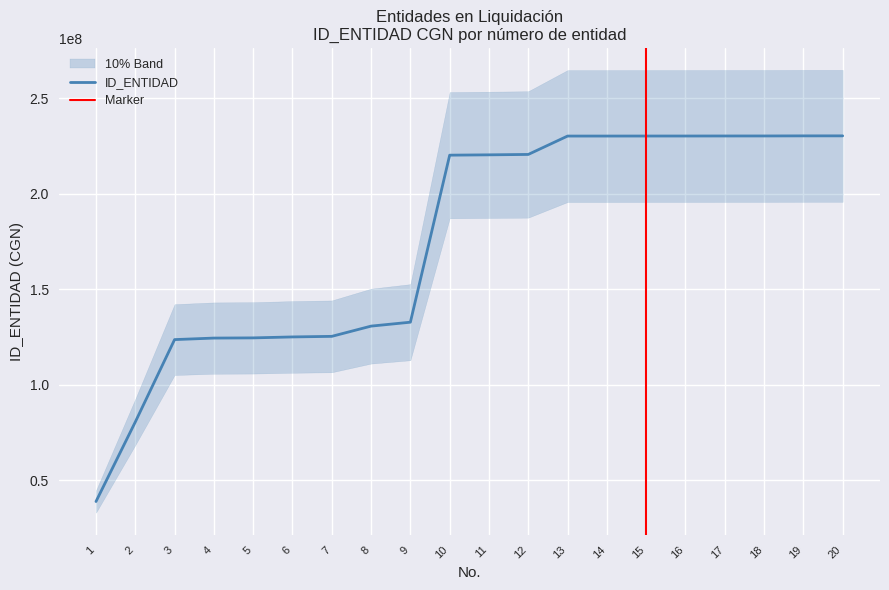

How many values are below 220295999?

10